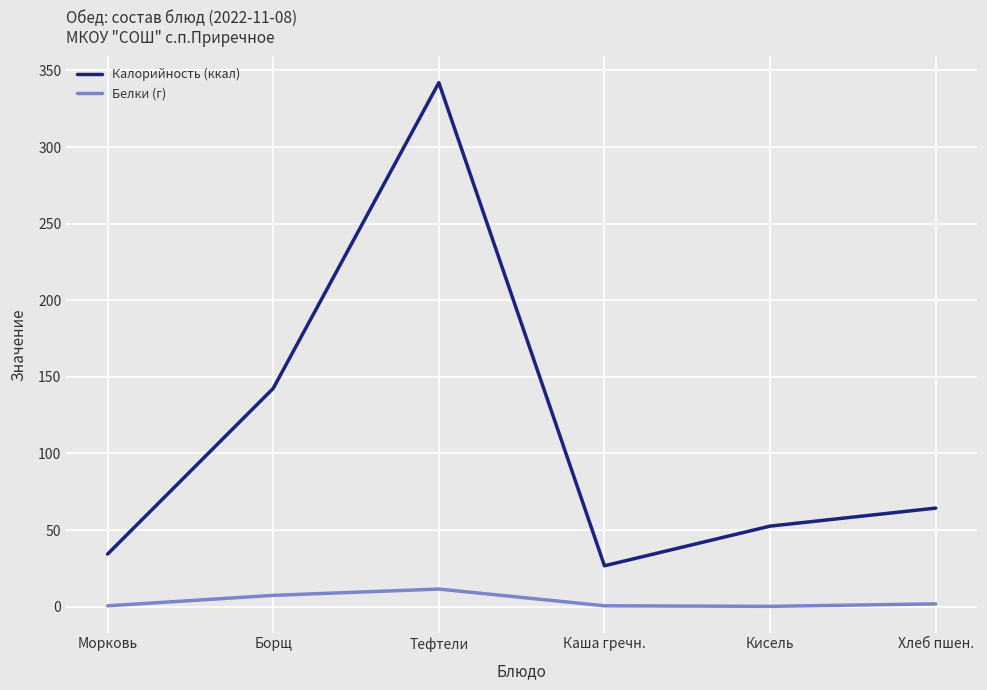

True or false: Калорийность (ккал) has more than 2 interior local peaks.

False